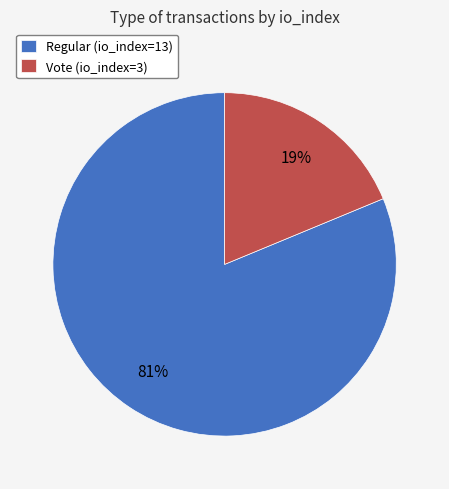

Which category has the smallest portion of the pie?

Vote (io_index=3)